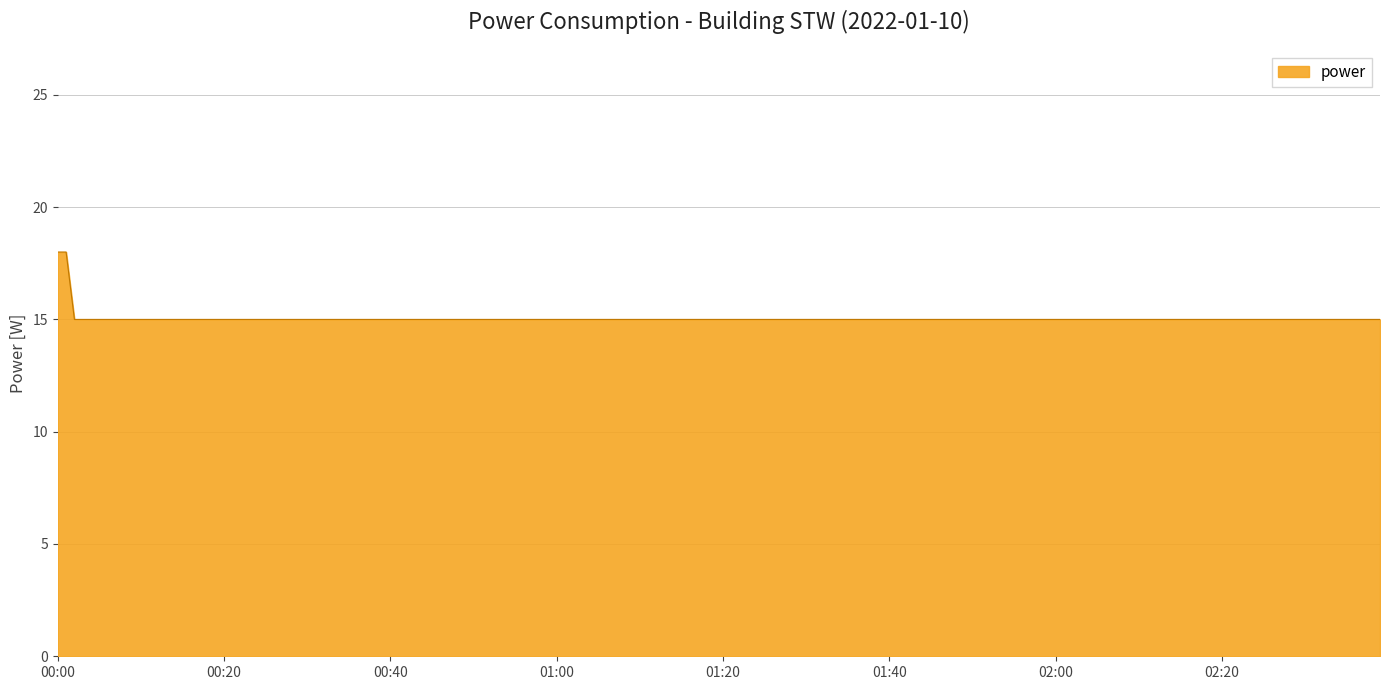

What is the smallest value displayed?

15